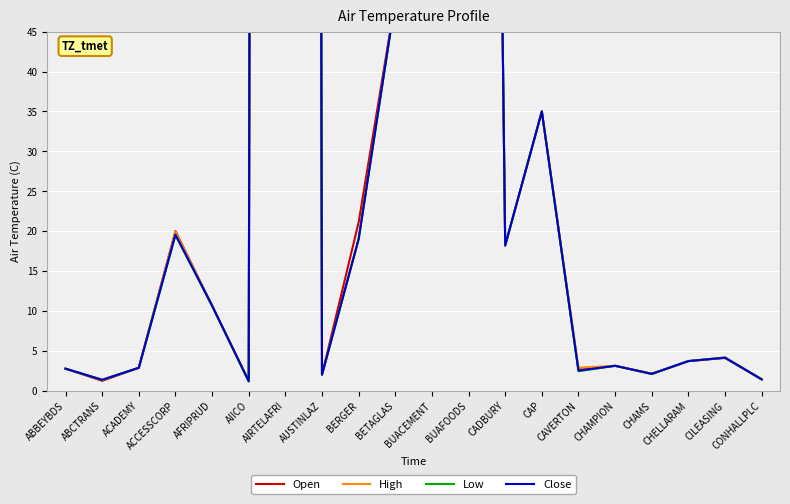

What value does the Close series have at CHELLARAM?

3.7